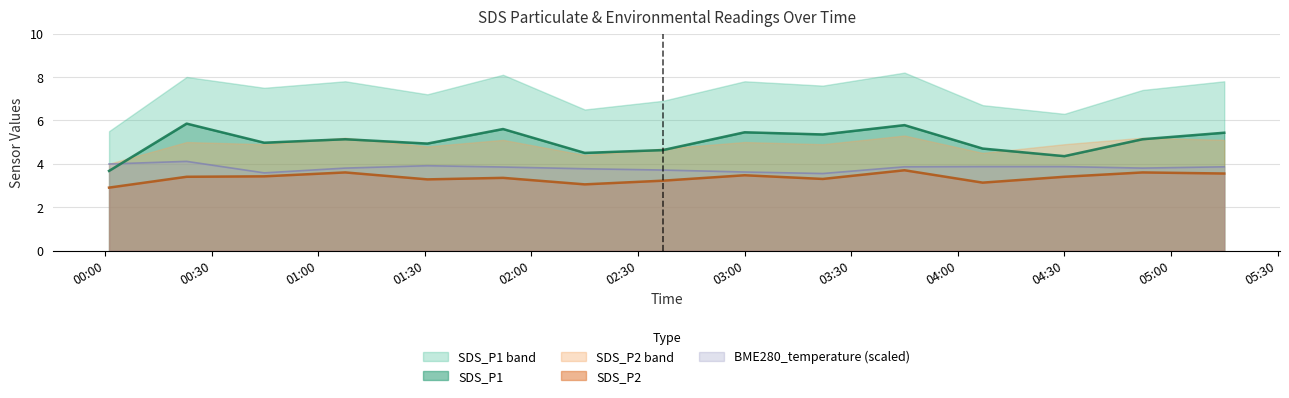

How many categories are shown in the chart?

15